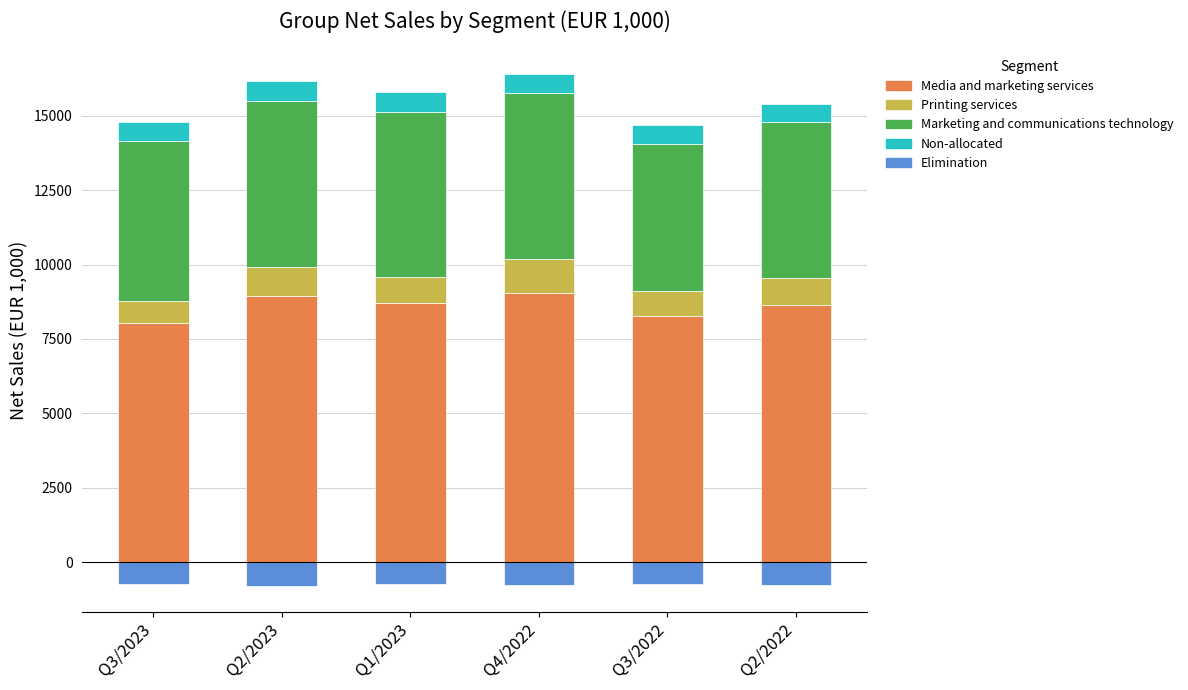

What is the sum of all Marketing and communications technology values?

32225